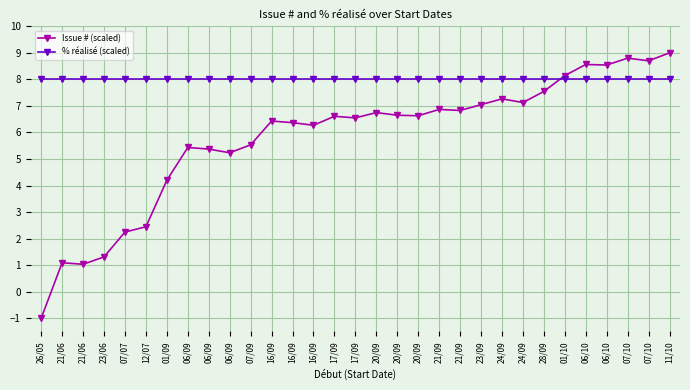

What is the value of the % réalisé (scaled) point at the 3rd from the left?

8.0